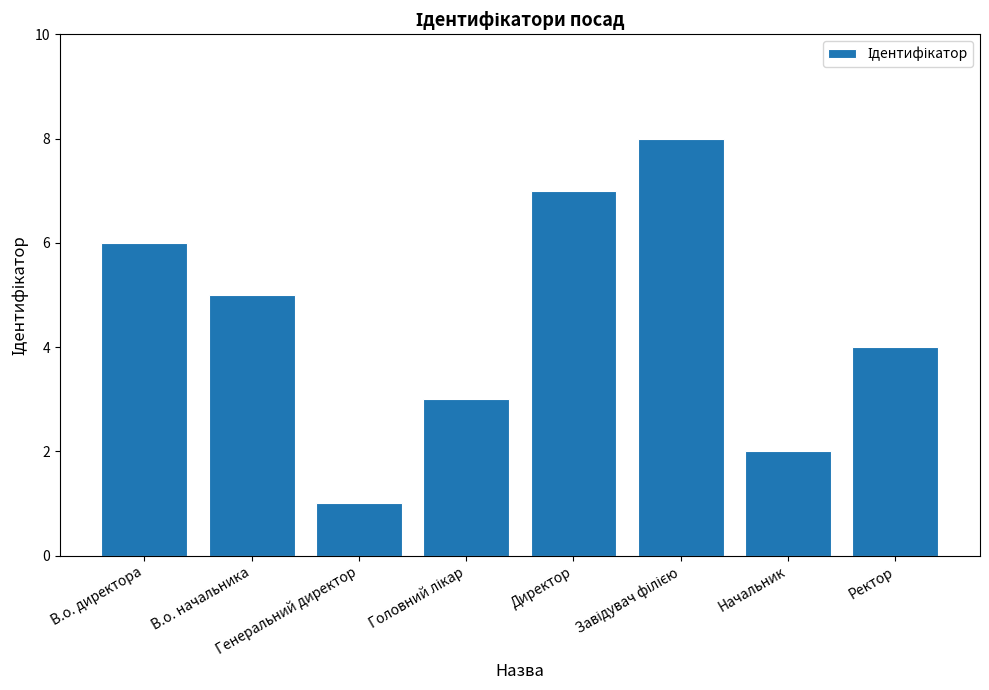

What is the greatest value displayed?

8